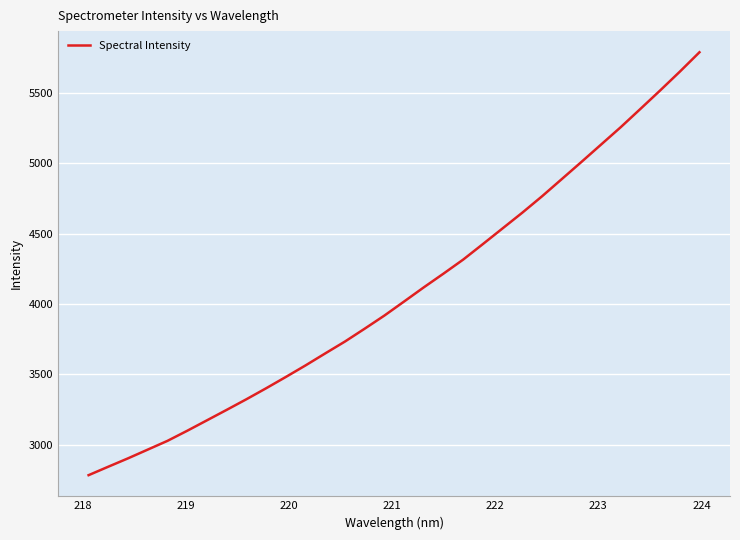

What is the difference between the maximum and minimum values?

3005.8